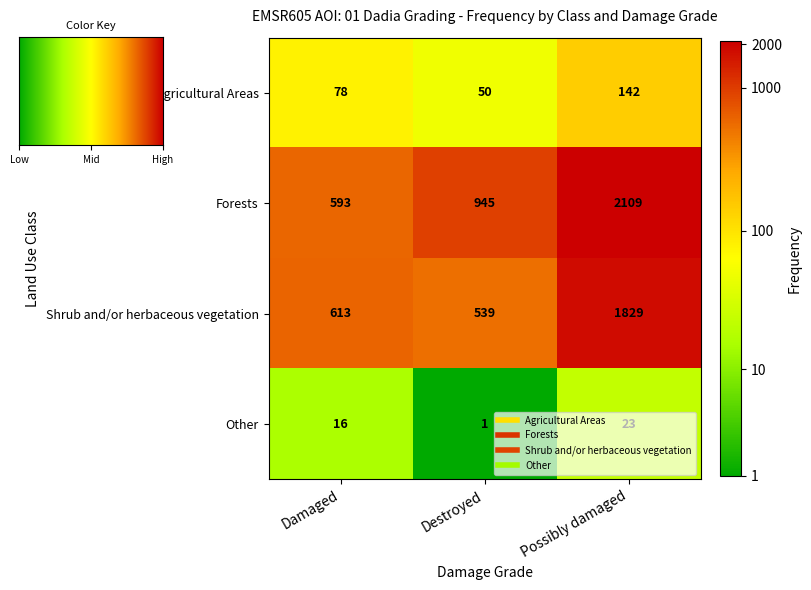

At which category is the sum across all series the highest?

Possibly damaged